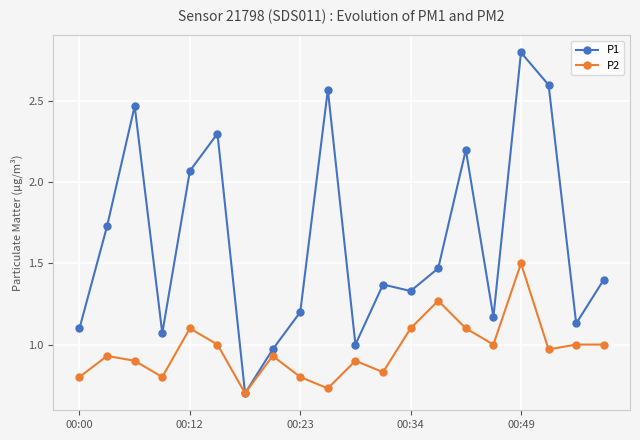

Which series has the widest spread of values?

P1